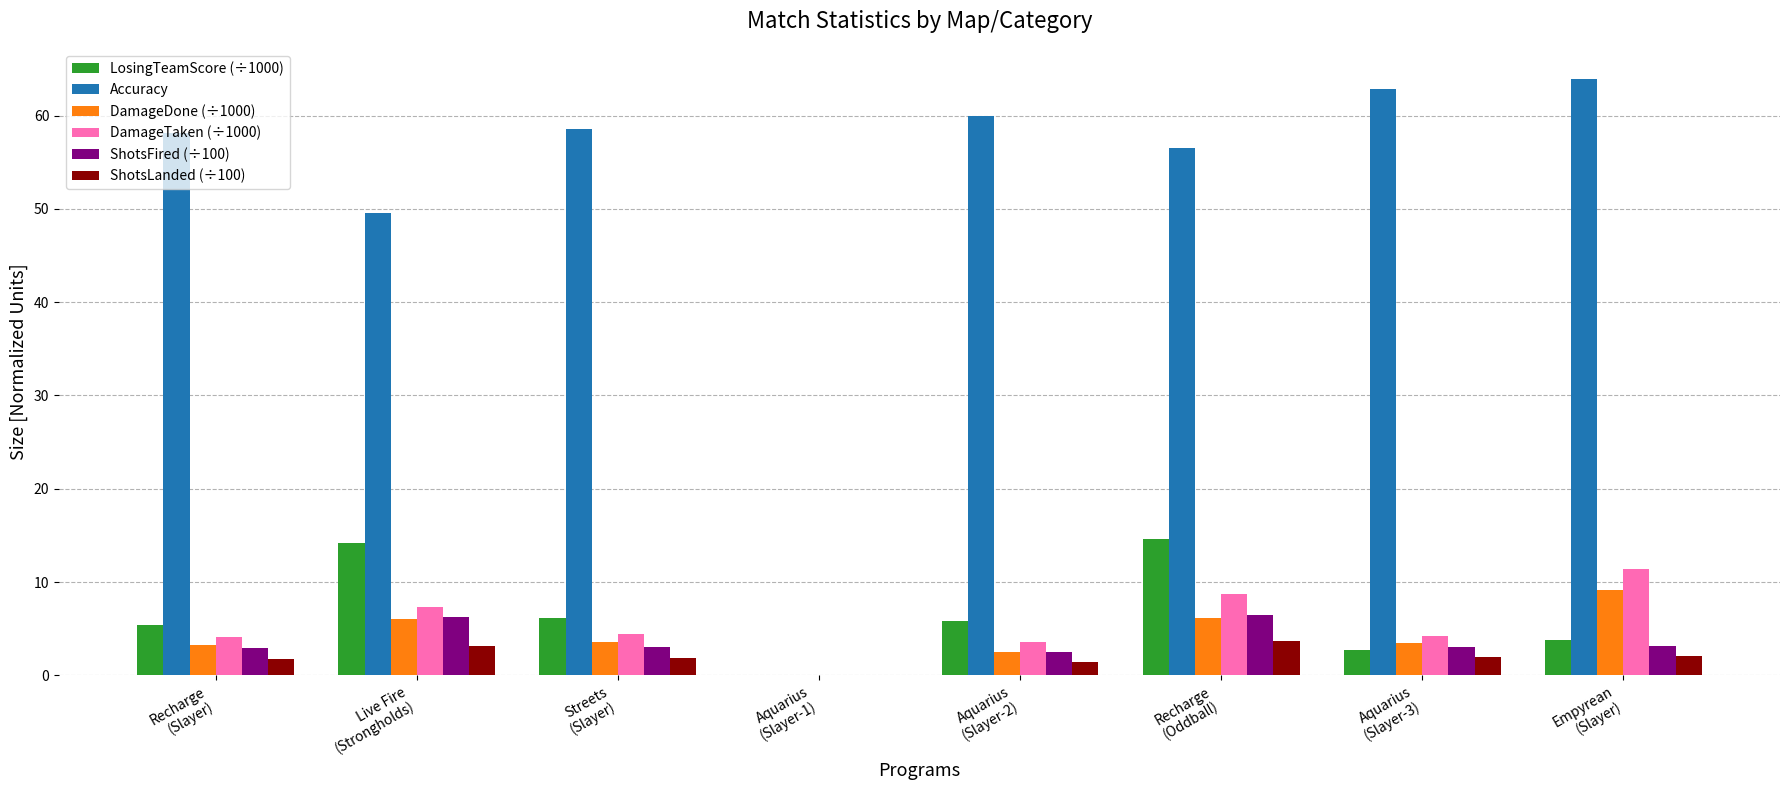

Is the value of Accuracy at Recharge
(Oddball) greater than the value of DamageTaken (÷1000) at Live Fire
(Strongholds)?

Yes